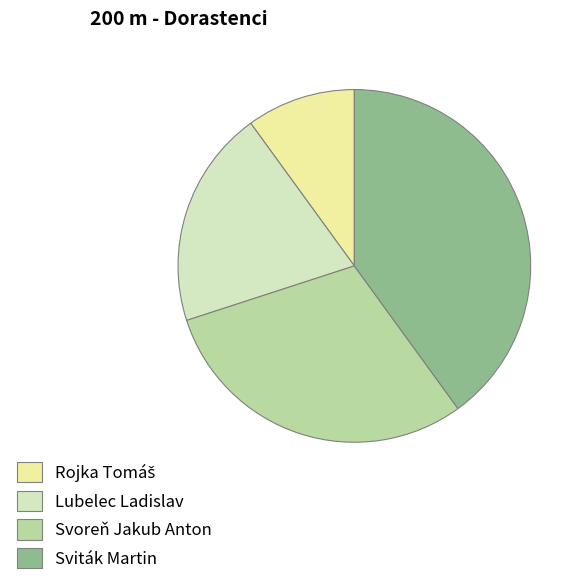

Which category has the biggest portion of the pie?

Sviták Martin